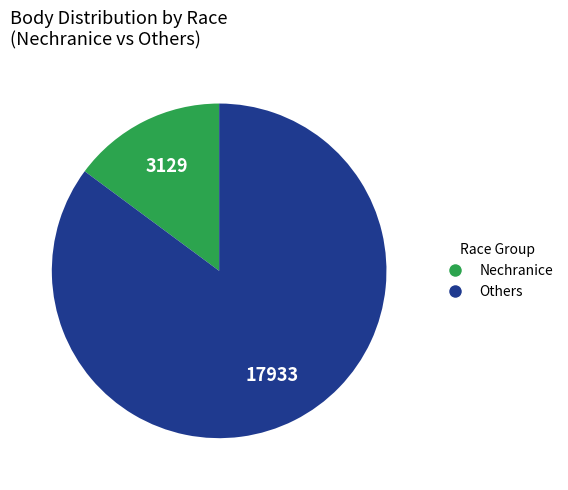

Is there any slice that represents more than half of the pie?

Yes